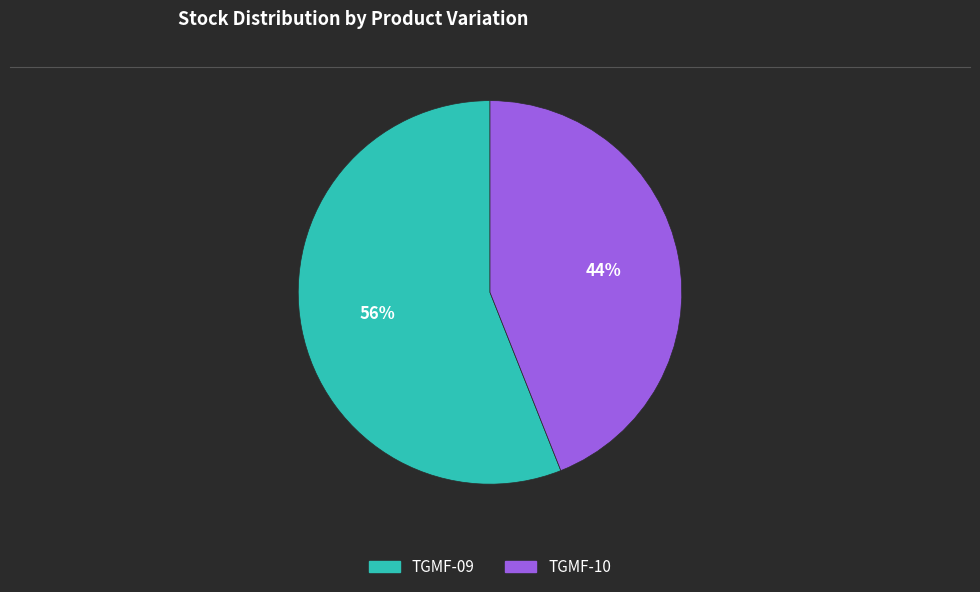

Between TGMF-09 and TGMF-10, which is larger?

TGMF-09